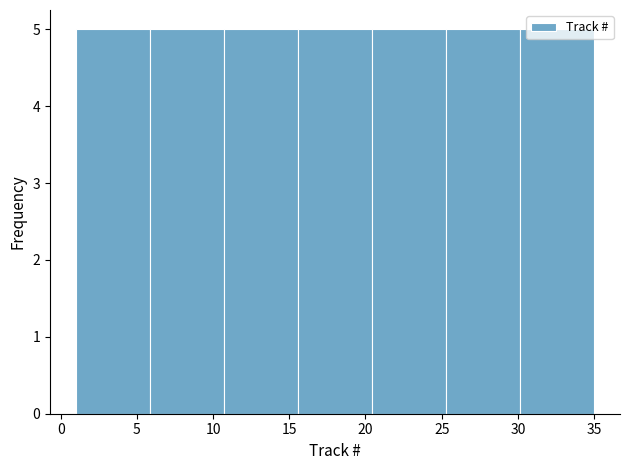

Reading left to right, list every bar in this chart as the range it spans on the x-axis followed by its height. Neither the bar edges nor the heights are printed on the chart, so give them approximately, as read against the axes.

1.0 to 6.0: 5
6.0 to 10.5: 5
10.5 to 15.5: 5
15.5 to 20.5: 5
20.5 to 25.5: 5
25.5 to 30.0: 5
30.0 to 35.0: 5